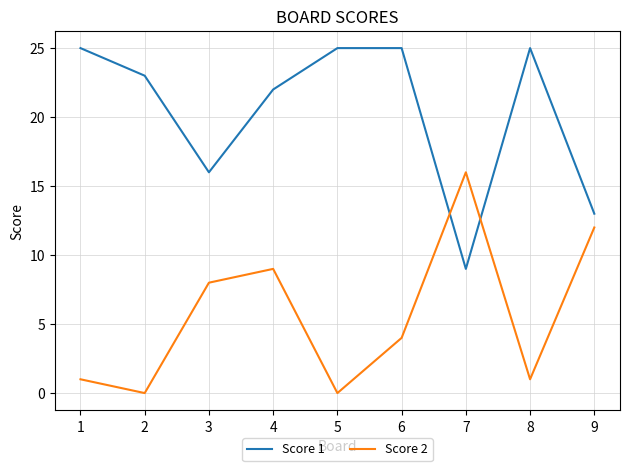

What are all the series names shown in the legend?

Score 1, Score 2